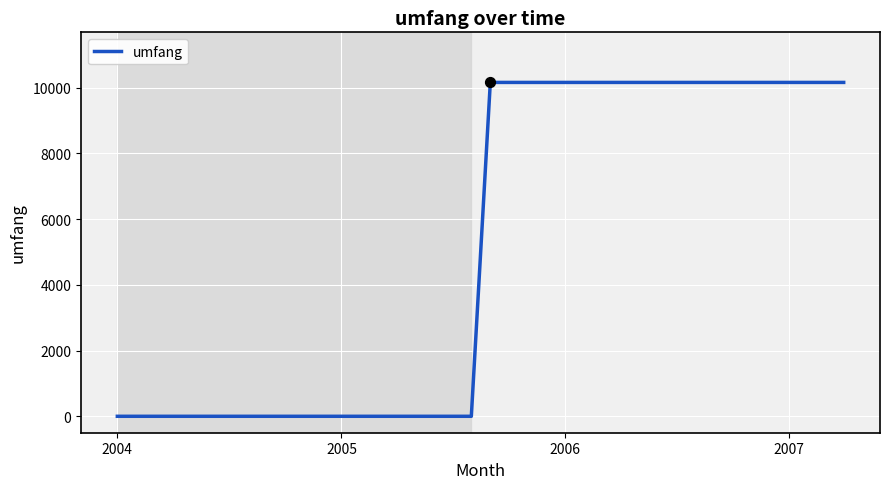

What is the maximum value shown in the chart?

10157.4